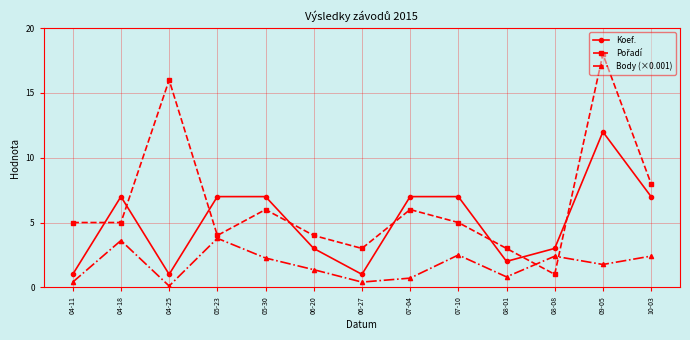

What is the label of the 10th point from the right?

05-23